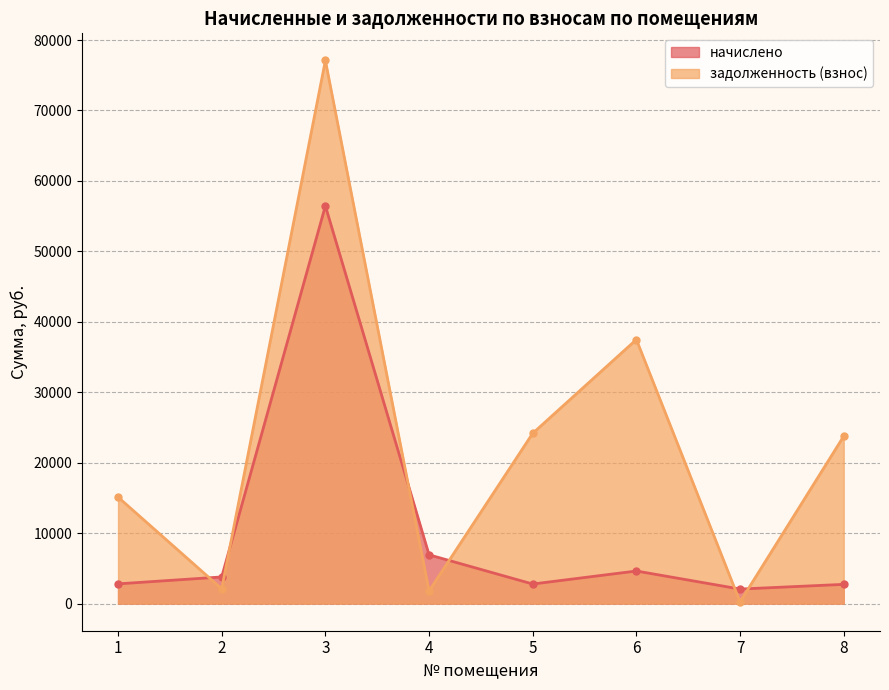

Where do начислено and задолженность (взнос) first cross each other?

1 and 2